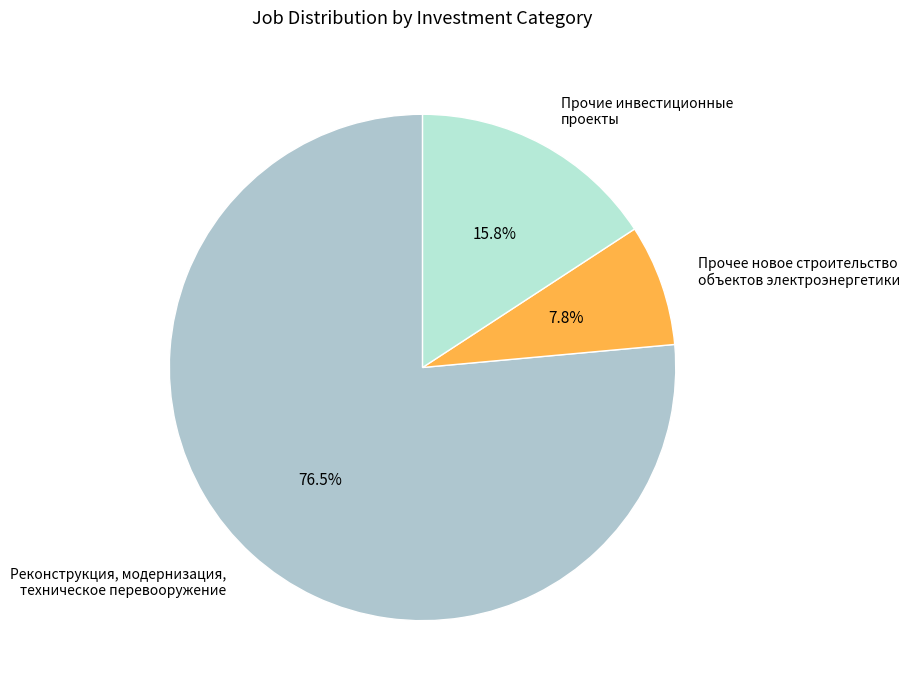

Rank the categories by value from highest to lowest.

Реконструкция, модернизация, техническое перевооружение, Прочие инвестиционные проекты, Прочее новое строительство объектов электроэнергетики